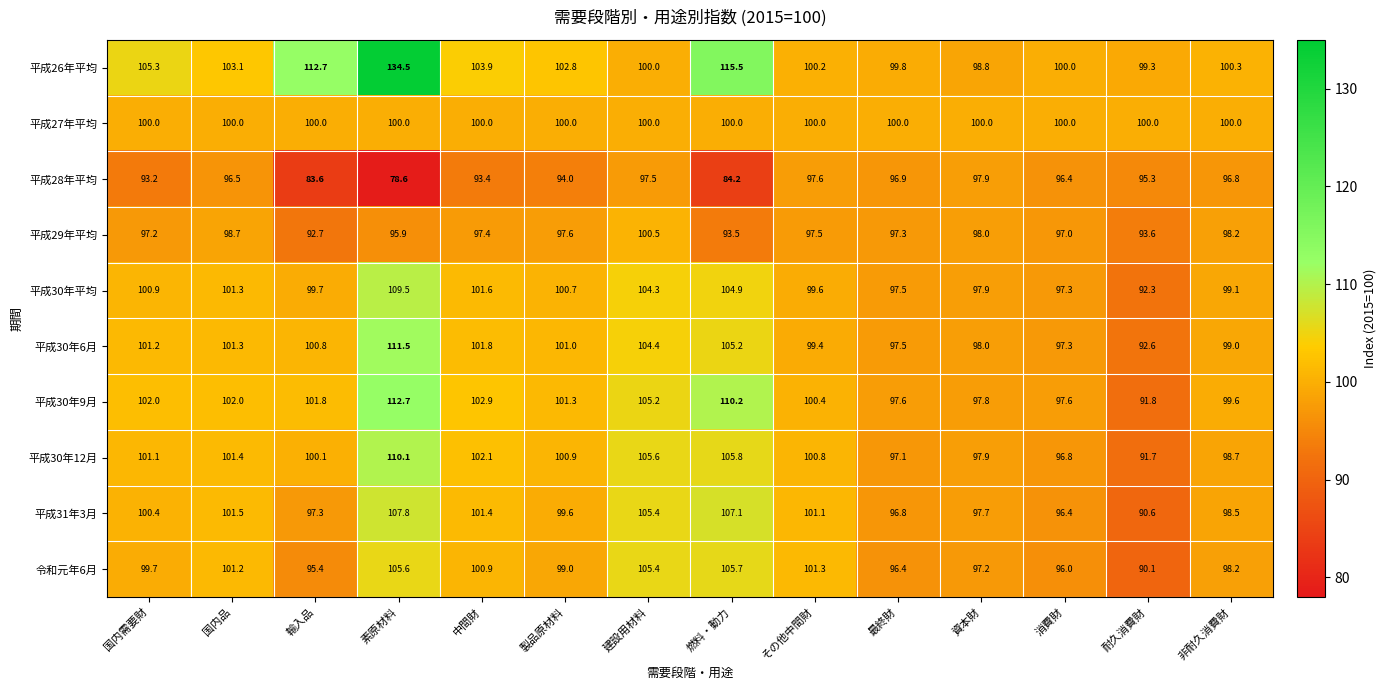

What is the total value across all series at 国内需要財?

1001.0